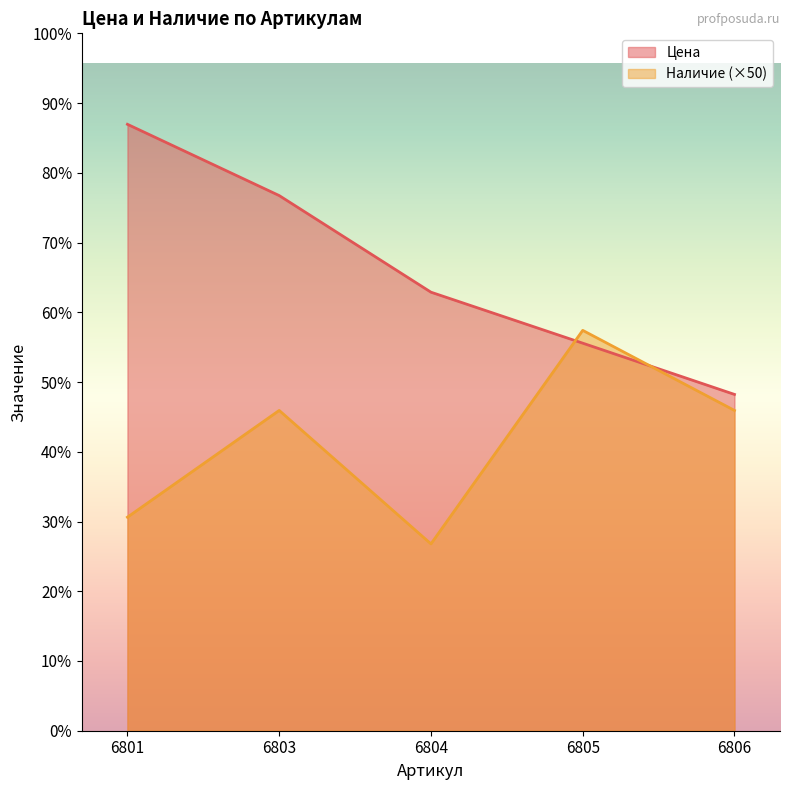

Where is Цена nearest to the value 1766?

6804